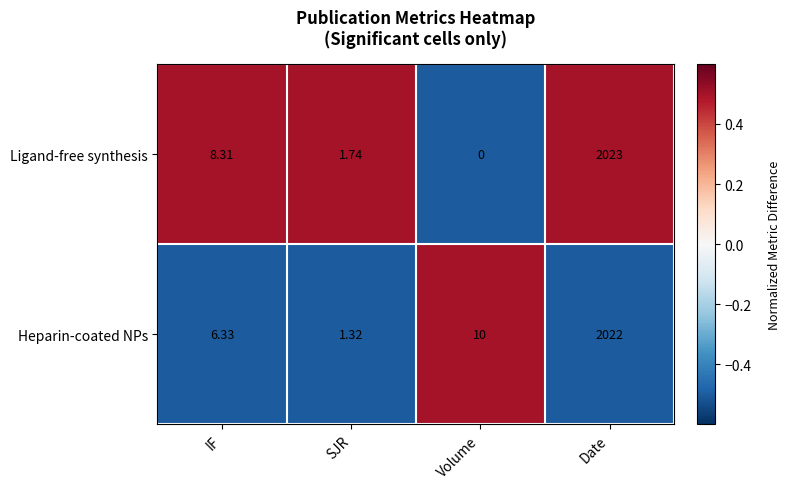

How many values in Ligand-free synthesis are above zero?

3